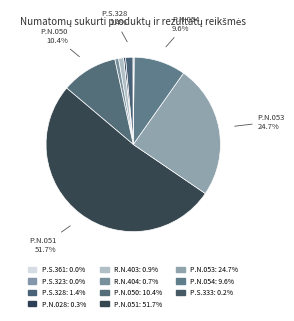

How many segments does this pie chart have?

11